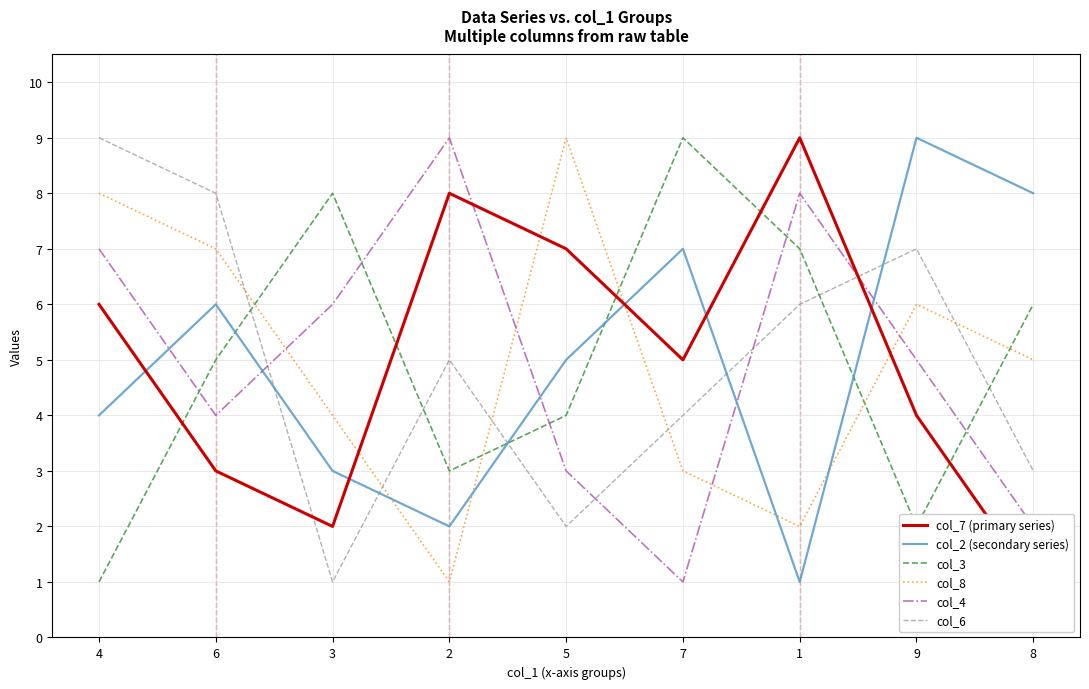

What is the total value across all series at 4?

35